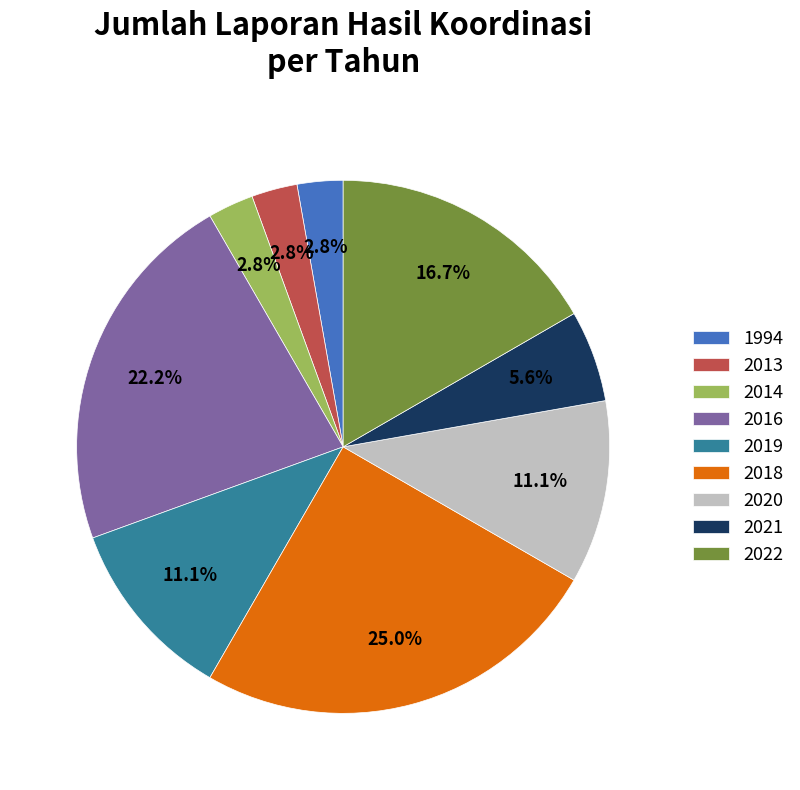

Which category has the biggest portion of the pie?

2018